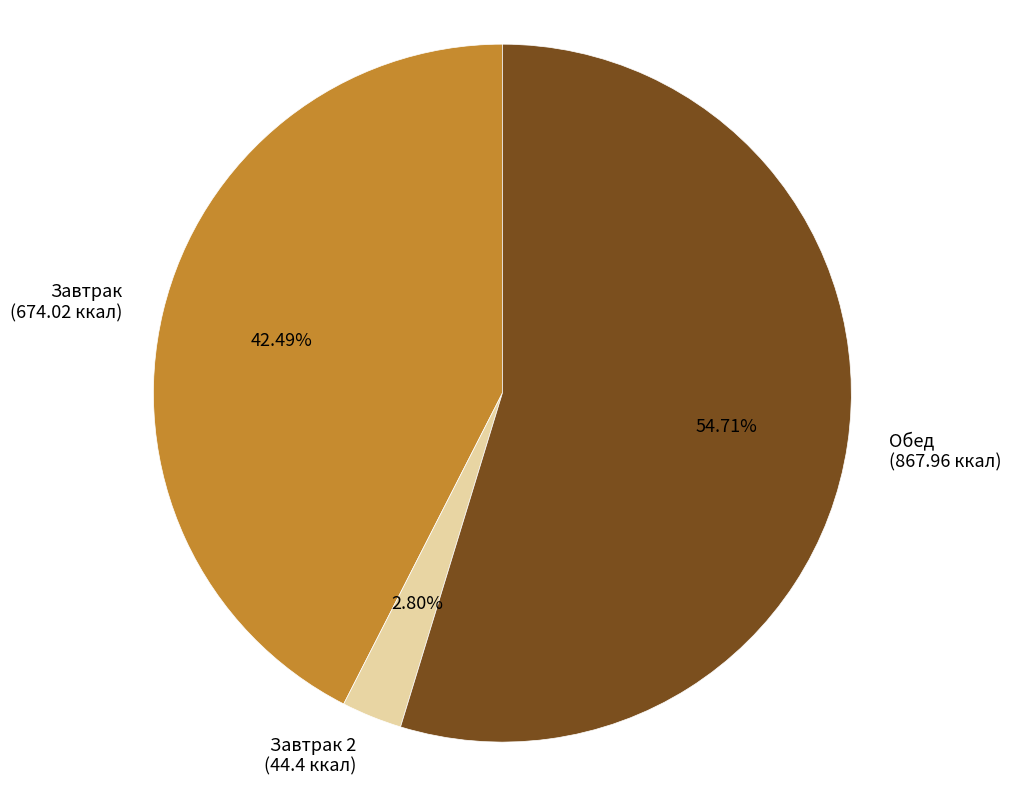

Is the sum of Завтрак 2 (44.4 ккал) and Обед (867.96 ккал) greater than half?

Yes